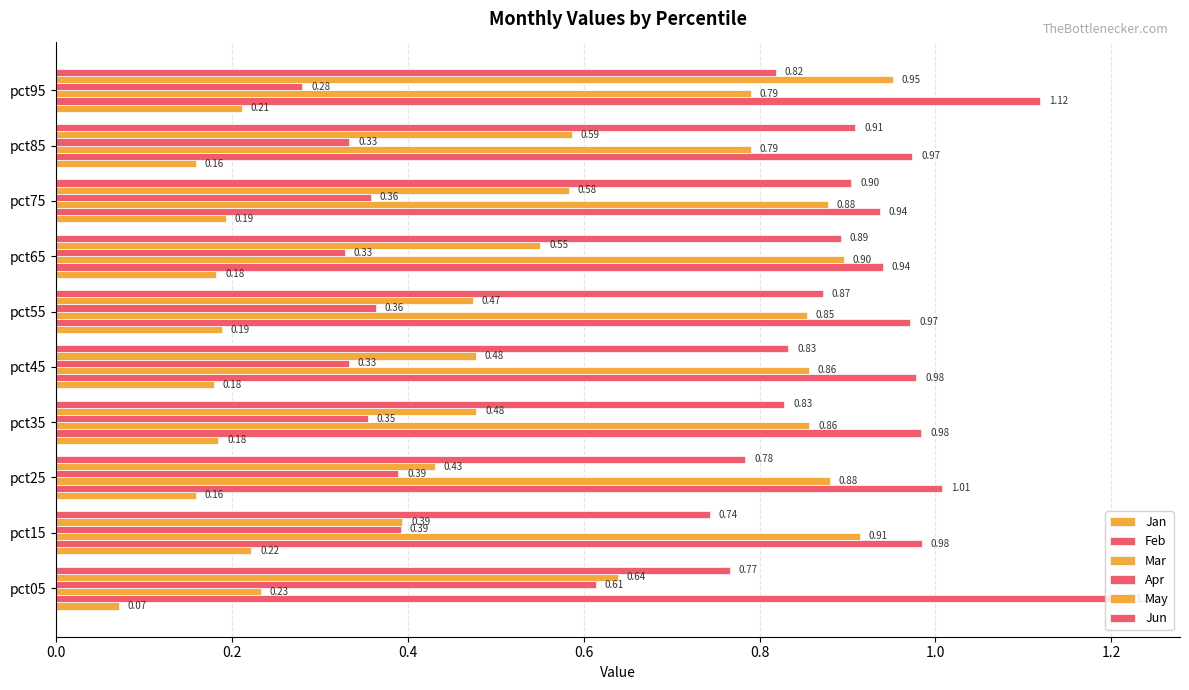

How many categories are shown in the chart?

10